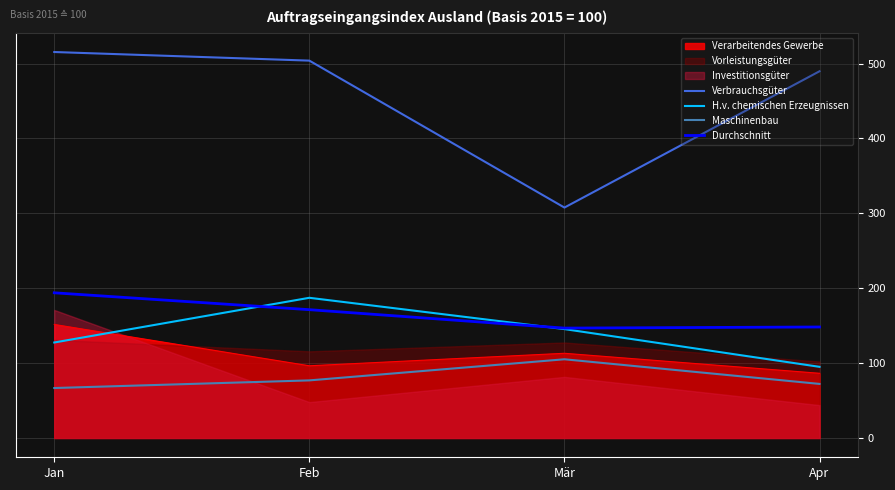

Between Apr and Feb, which is larger?

Feb